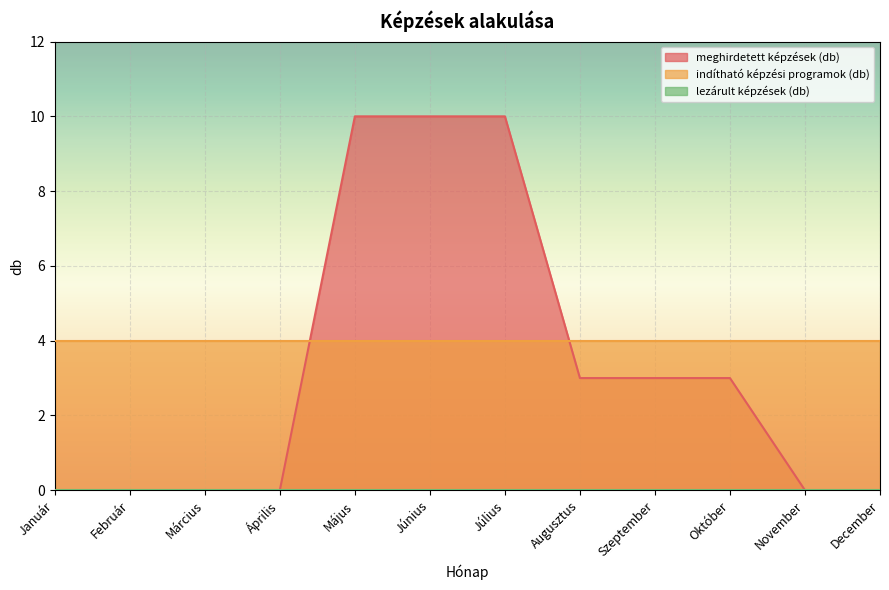

Which series has the widest spread of values?

meghirdetett képzések (db)